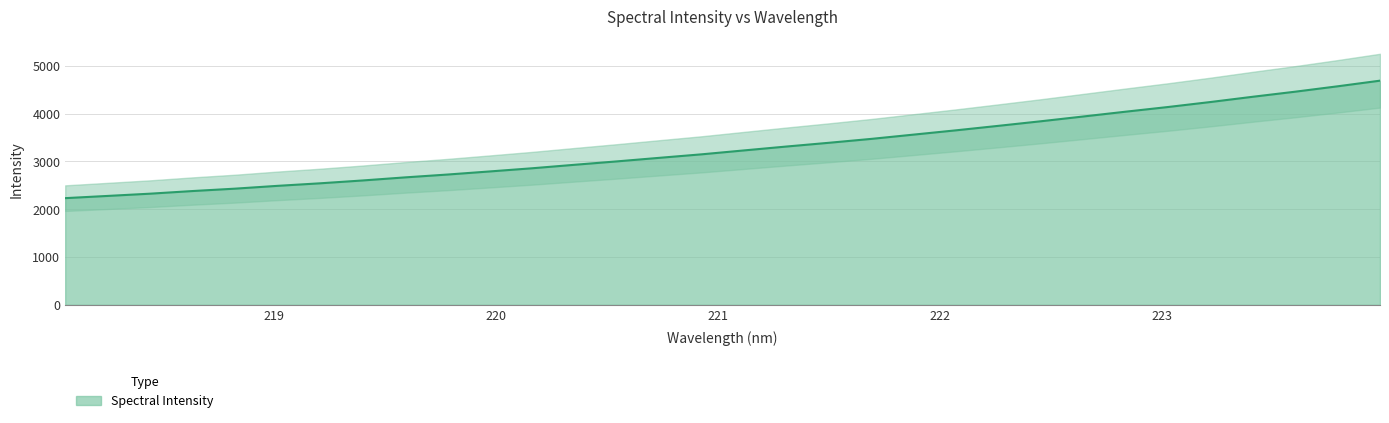

Which has a higher value, 223.2172 or 222.263?

223.2172